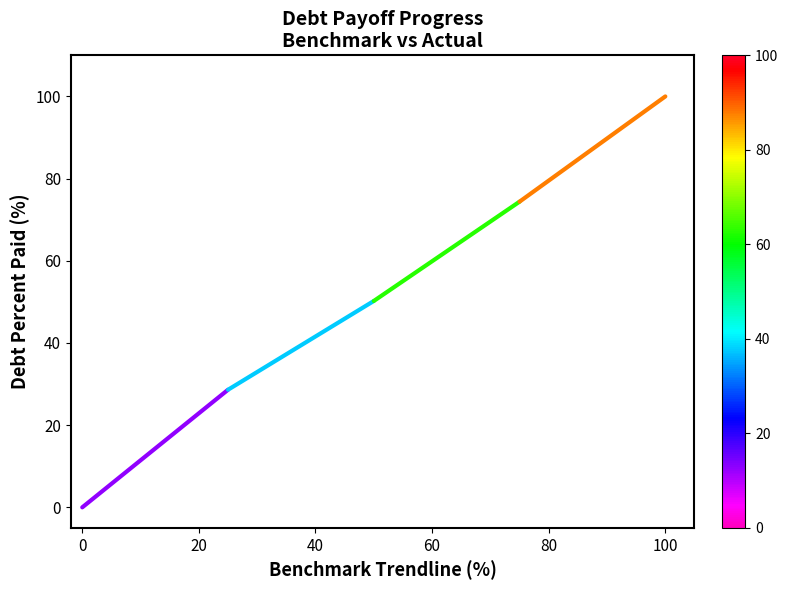

Reading left to right, what are all the values shown in this chart?

0.0	28.6	50.2	74.4	100.0